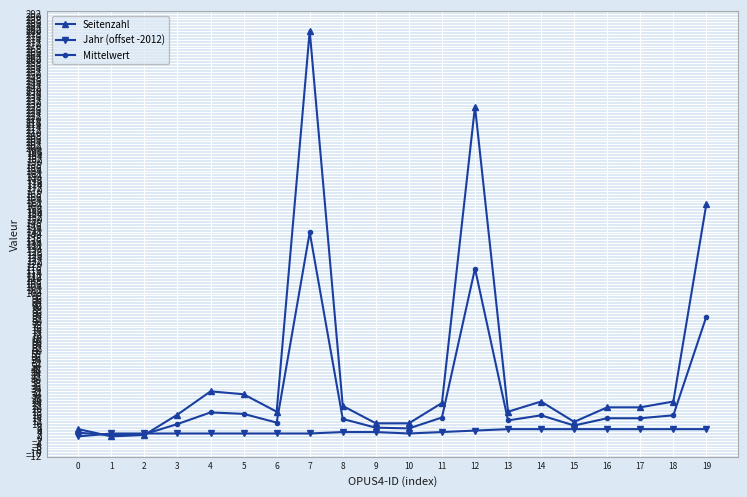

Is it true that Seitenzahl equals 228.0 at 12?

True